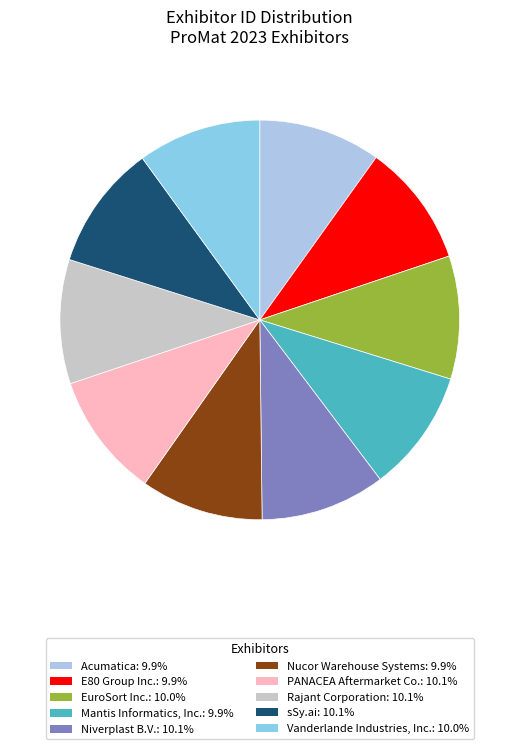

What percentage do Niverplast B.V. and Nucor Warehouse Systems together represent?

20.0%